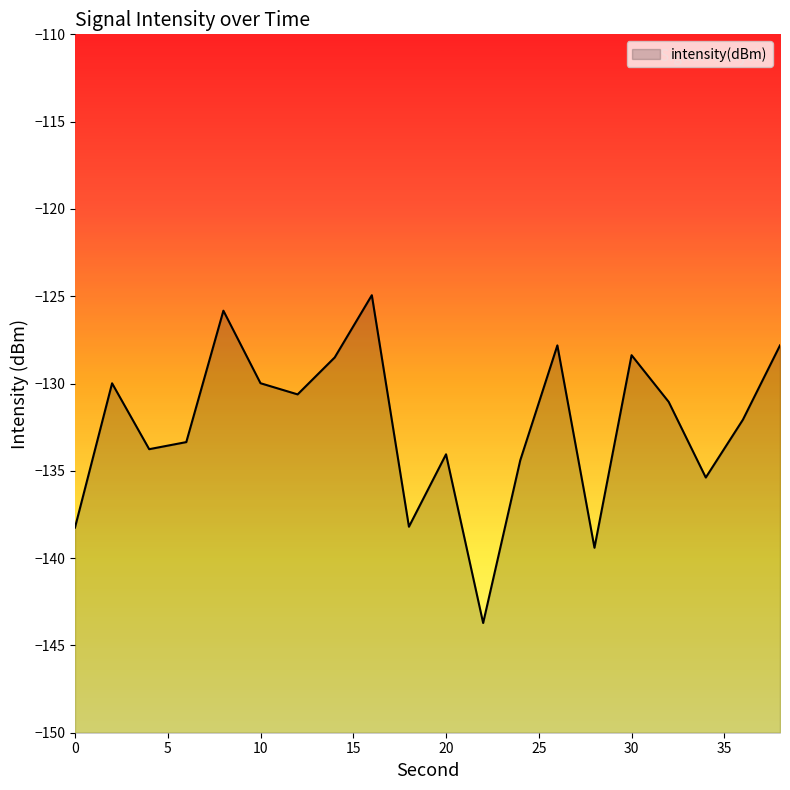

What is the difference between the values at 36 and 2?

2.1